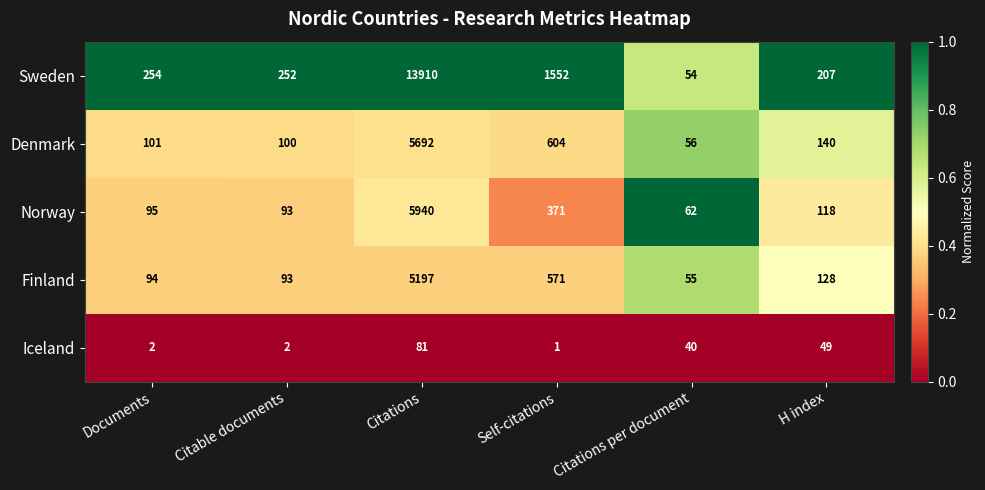

Which label corresponds to the largest value in the chart?

Citations